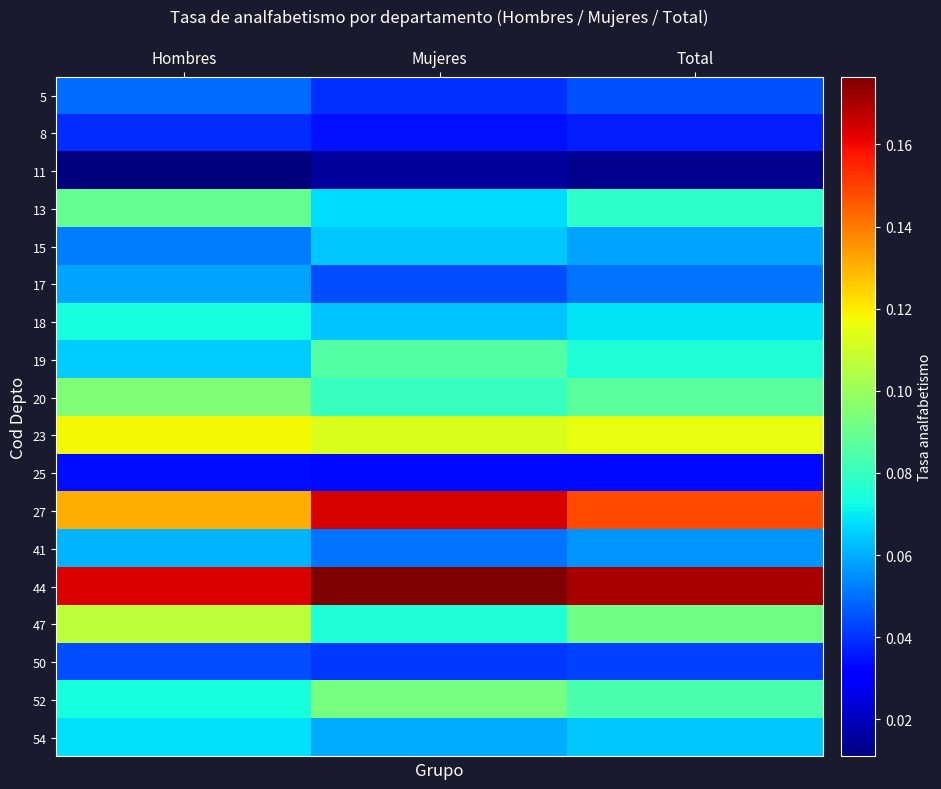

How many series are shown in this chart?

18